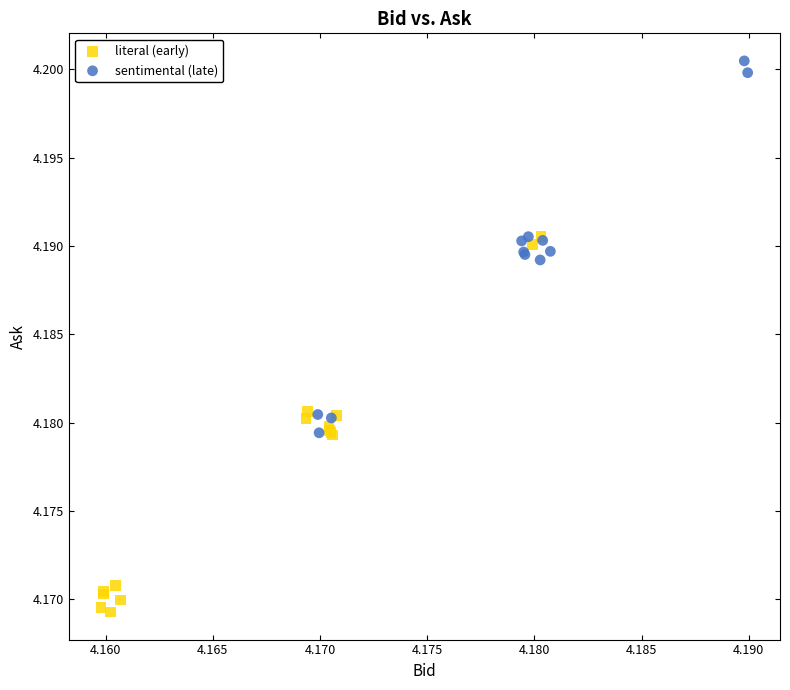

What are all the series names shown in the legend?

literal (early), sentimental (late)